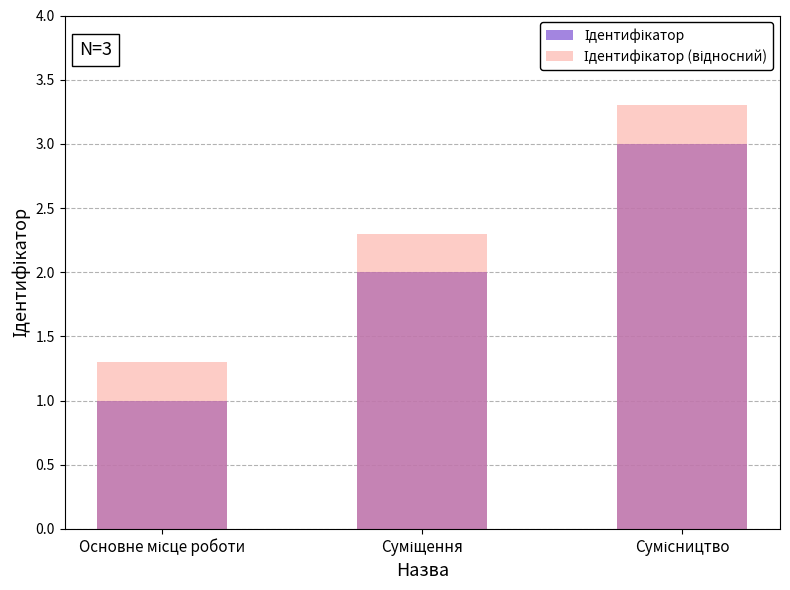

The Ідентифікатор series shows 3.0 at Сумісництво. True or false?

True